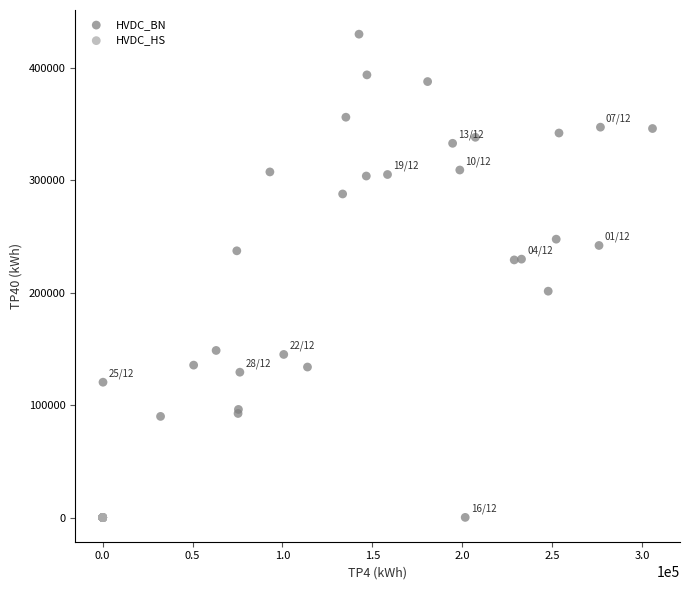

What are all the series names shown in the legend?

HVDC_BN, HVDC_HS